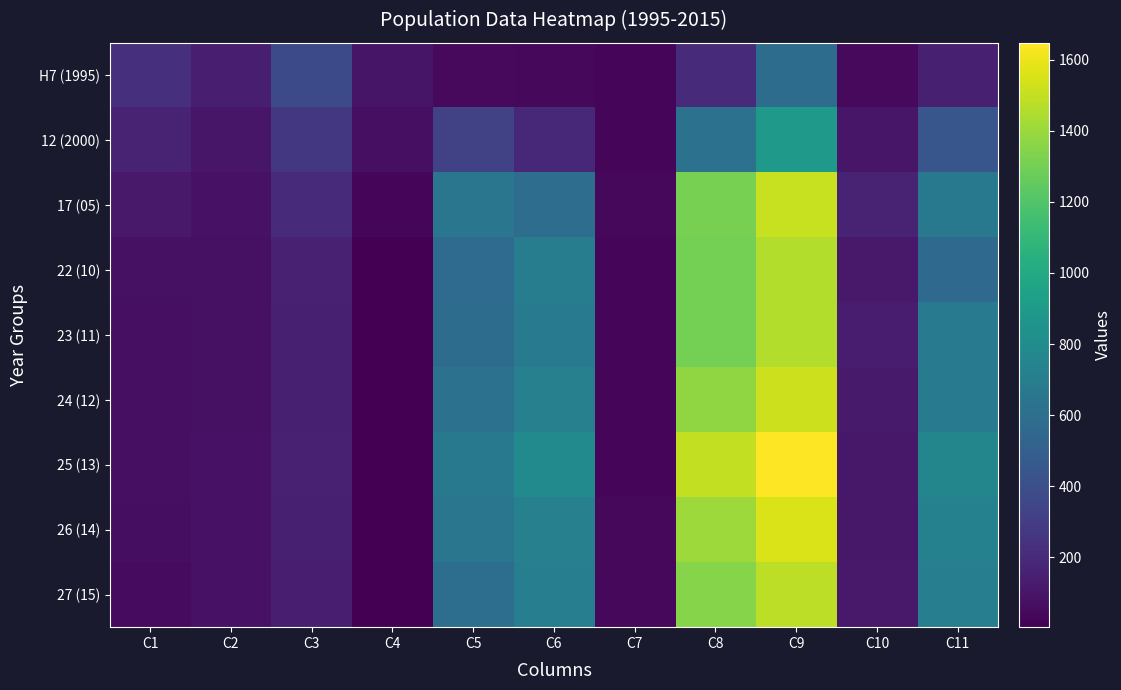

Reading left to right, list all the values displayed in this chart.

H7 (1995): C1=232	C2=142	C3=374	C4=97	C5=44	C6=37	C7=30	C8=208	C9=582	C10=43	C11=148
12 (2000): C1=163	C2=106	C3=270	C4=71	C5=326	C6=189	C7=36	C8=622	C9=892	C10=106	C11=445
17 (05): C1=119	C2=83	C3=202	C4=28	C5=646	C6=594	C7=41	C8=1310	C9=1512	C10=162	C11=671
22 (10): C1=77	C2=76	C3=152	C4=7	C5=576	C6=692	C7=26	C8=1302	C9=1455	C10=118	C11=564
23 (11): C1=71	C2=79	C3=149	C4=5	C5=585	C6=689	C7=27	C8=1306	C9=1455	C10=138	C11=674
24 (12): C1=72	C2=78	C3=150	C4=6	C5=621	C6=718	C7=29	C8=1374	C9=1524	C10=122	C11=674
25 (13): C1=72	C2=82	C3=153	C4=6	C5=671	C6=783	C7=33	C8=1493	C9=1647	C10=108	C11=761
26 (14): C1=64	C2=82	C3=146	C4=4	C5=646	C6=719	C7=41	C8=1409	C9=1555	C10=112	C11=728
27 (15): C1=55	C2=83	C3=140	C4=4	C5=600	C6=705	C7=37	C8=1347	C9=1485	C10=114	C11=705